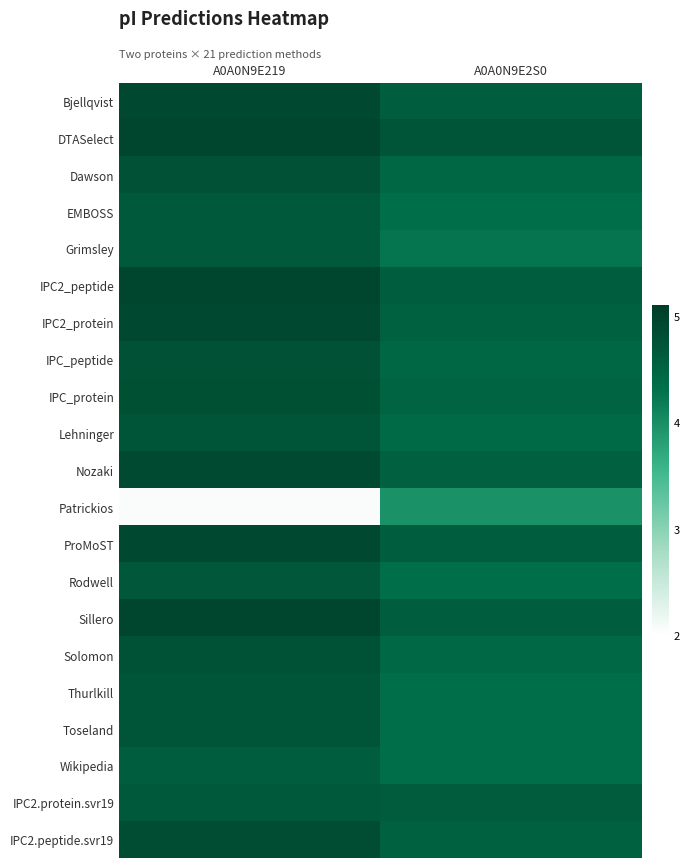

Reading left to right, transcribe all the data shown in this chart.

Bjellqvist: A0A0N9E219=4.9	A0A0N9E2S0=4.6
DTASelect: A0A0N9E219=5.0	A0A0N9E2S0=4.7
Dawson: A0A0N9E219=4.8	A0A0N9E2S0=4.5
EMBOSS: A0A0N9E219=4.7	A0A0N9E2S0=4.3
Grimsley: A0A0N9E219=4.7	A0A0N9E2S0=4.3
IPC2_peptide: A0A0N9E219=5.0	A0A0N9E2S0=4.6
IPC2_protein: A0A0N9E219=4.9	A0A0N9E2S0=4.5
IPC_peptide: A0A0N9E219=4.8	A0A0N9E2S0=4.5
IPC_protein: A0A0N9E219=4.8	A0A0N9E2S0=4.5
Lehninger: A0A0N9E219=4.7	A0A0N9E2S0=4.4
Nozaki: A0A0N9E219=4.9	A0A0N9E2S0=4.6
Patrickios: A0A0N9E219=2.1	A0A0N9E2S0=4.0
ProMoST: A0A0N9E219=4.9	A0A0N9E2S0=4.6
Rodwell: A0A0N9E219=4.7	A0A0N9E2S0=4.3
Sillero: A0A0N9E219=5.0	A0A0N9E2S0=4.6
Solomon: A0A0N9E219=4.8	A0A0N9E2S0=4.4
Thurlkill: A0A0N9E219=4.7	A0A0N9E2S0=4.3
Toseland: A0A0N9E219=4.7	A0A0N9E2S0=4.3
Wikipedia: A0A0N9E219=4.6	A0A0N9E2S0=4.3
IPC2.protein.svr19: A0A0N9E219=4.7	A0A0N9E2S0=4.6
IPC2.peptide.svr19: A0A0N9E219=4.8	A0A0N9E2S0=4.5